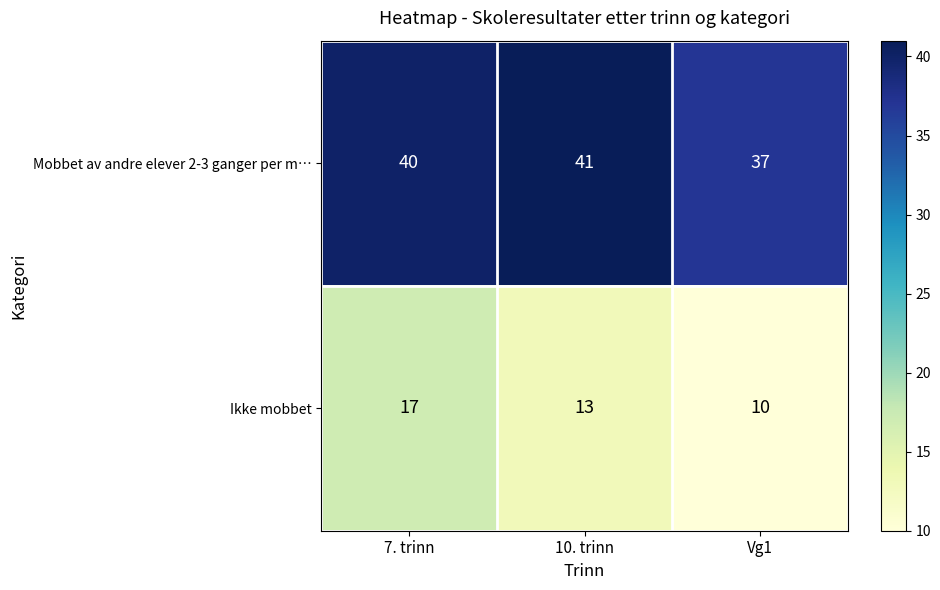

The value of Mobbet av andre elever 2-3 ganger per m… at 10. trinn is 41. True or false?

True